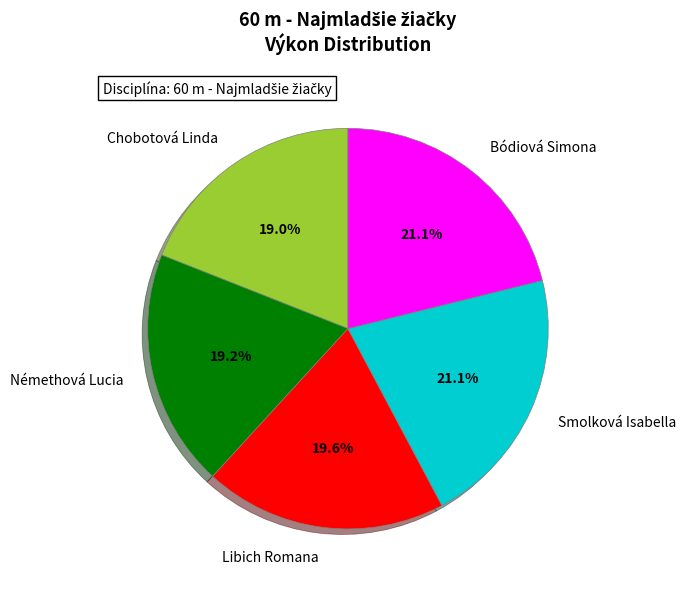

Between Libich Romana and Chobotová Linda, which is larger?

Libich Romana